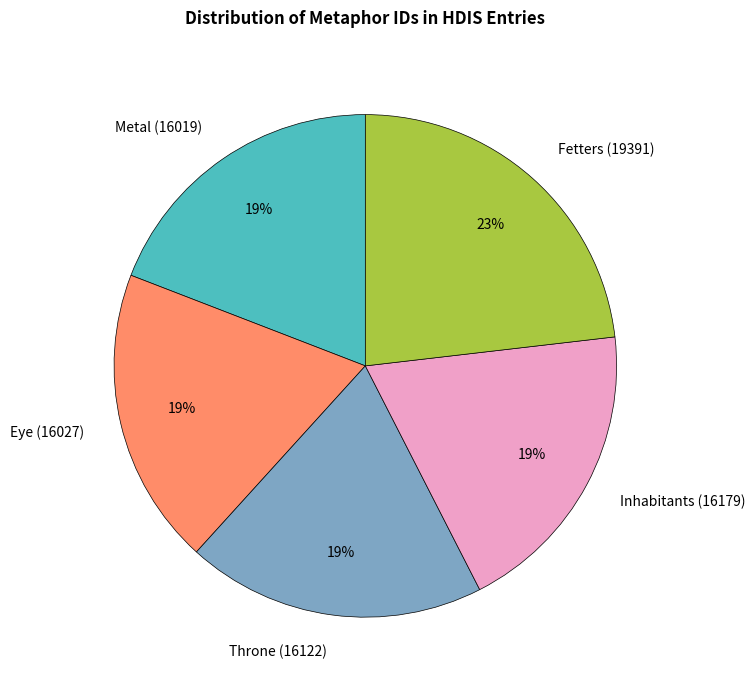

The Metal (16019) slice represents 19% of the pie. True or false?

True